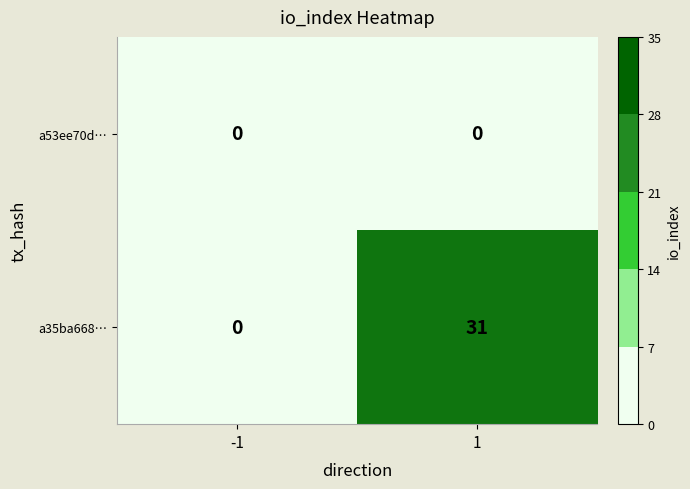

What is the difference between the maximum and minimum values in the a35ba668… series?

31